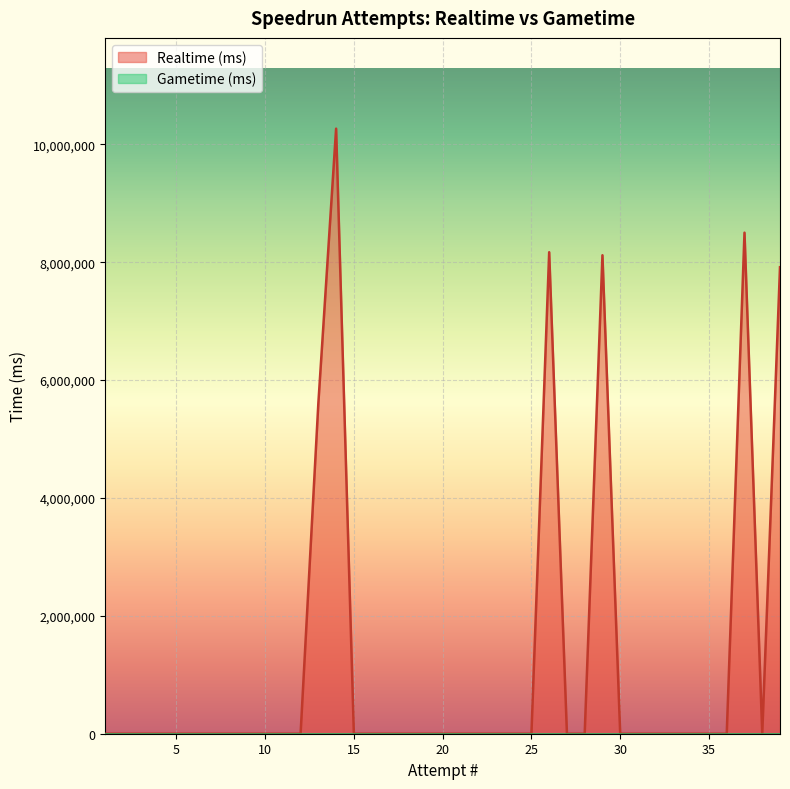

Rank the categories by value from highest to lowest.

14, 37, 26, 29, 39, 13, 1, 2, 3, 4, 5, 6, 7, 8, 9, 10, 11, 12, 15, 16, 17, 18, 19, 20, 21, 22, 23, 24, 25, 27, 28, 30, 31, 32, 33, 34, 35, 36, 38